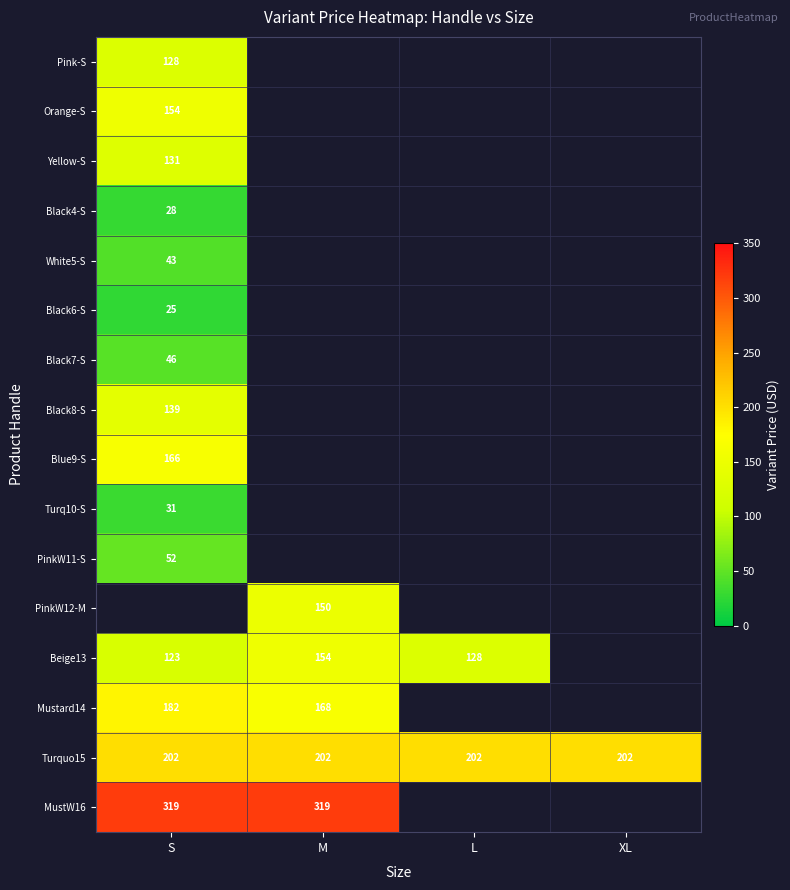

Is it true that Black7-S equals 46 at S?

True